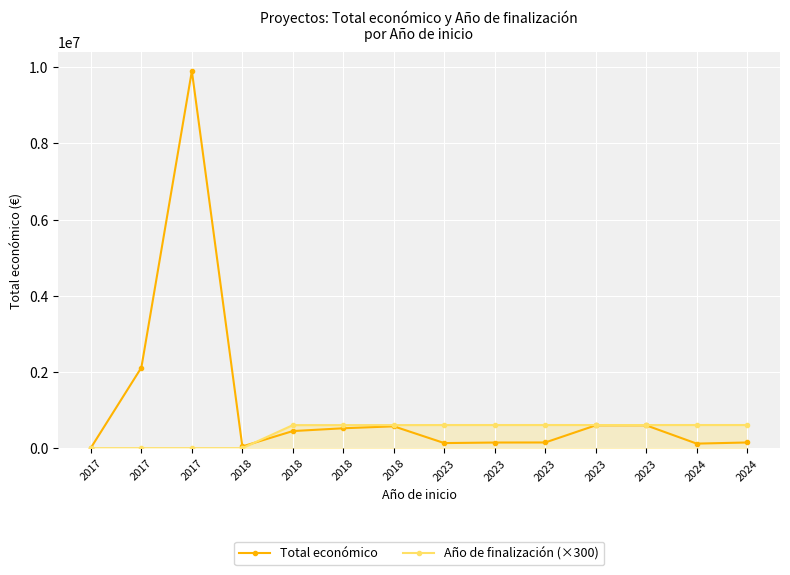

Rank the series at 2023 from highest to lowest value.

Año de finalización (×300), Total económico